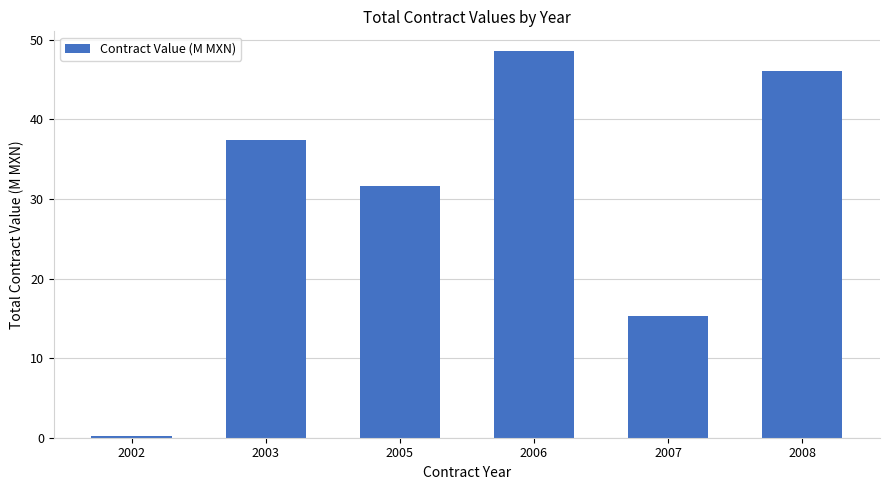

How many series are shown in this chart?

1